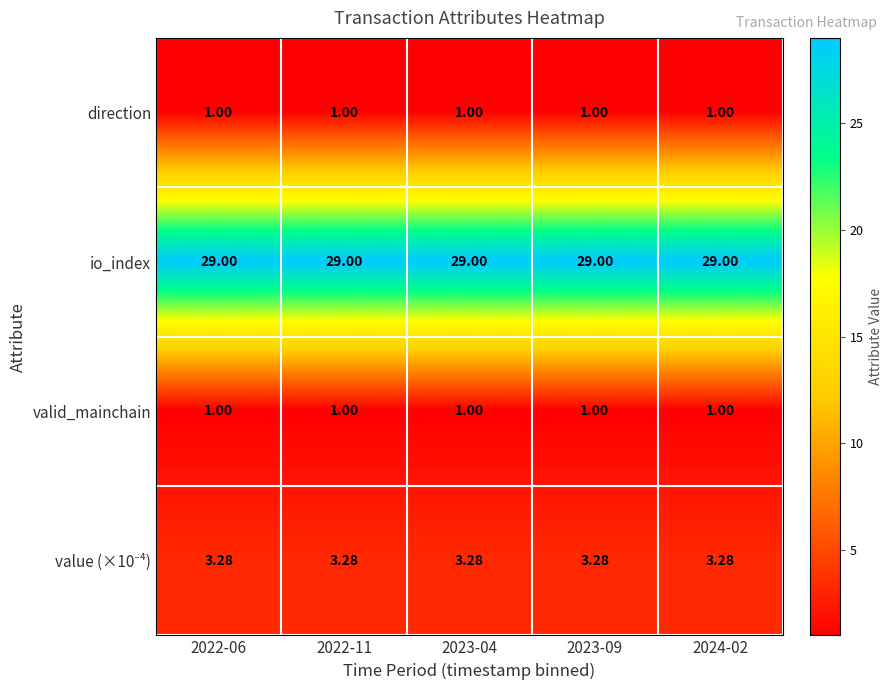

How many categories are shown in the chart?

5